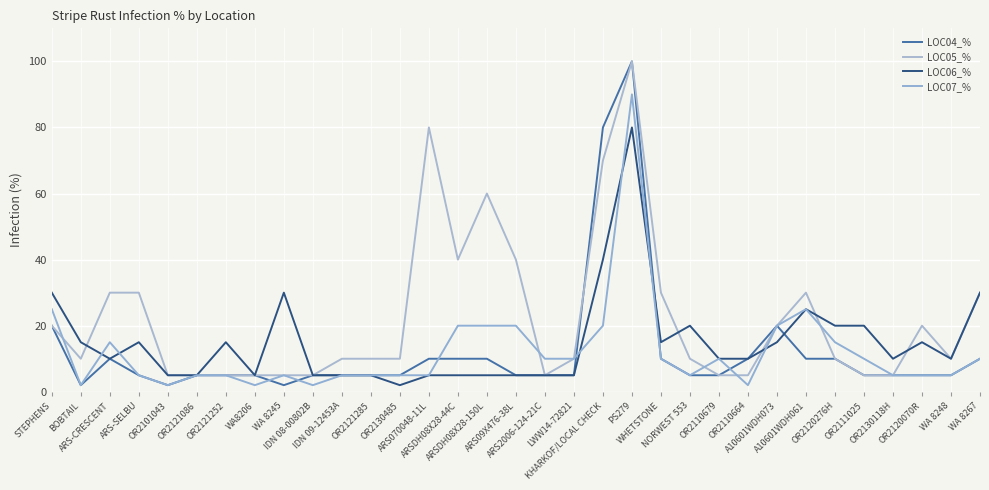

At which label does LOC07_% first exceed 5?

STEPHENS